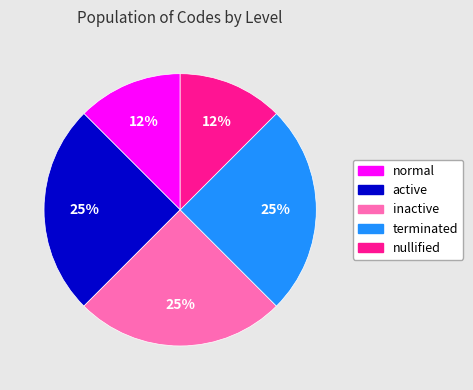

To the nearest percent, what is the average slice percentage?

20%